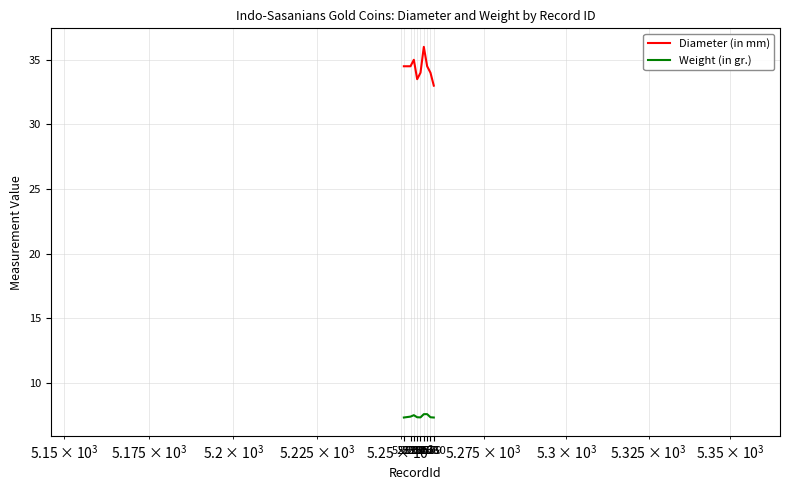

What is the smallest value displayed?

7.3